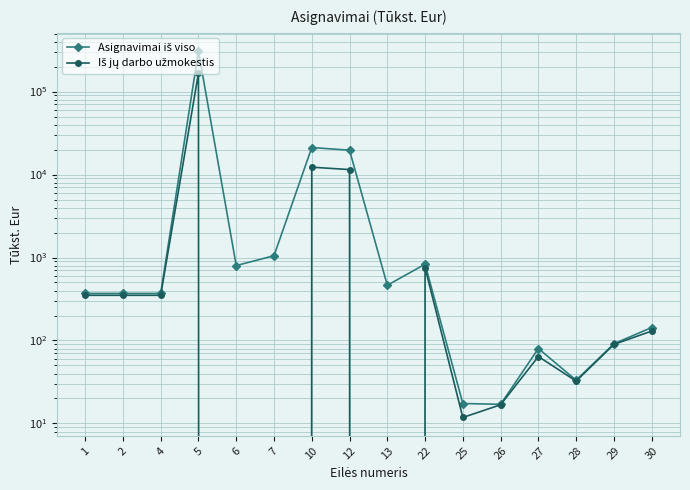

At which category does Asignavimai iš viso reach its first local peak?

5